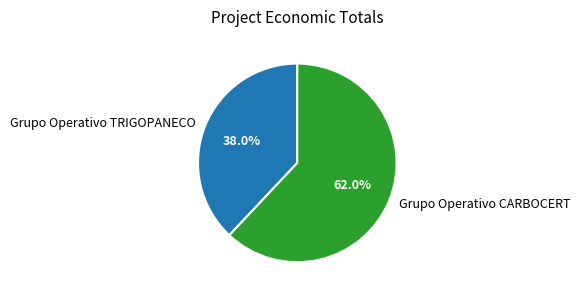

To the nearest percent, what is the difference between the largest and smallest slice percentages?

24%